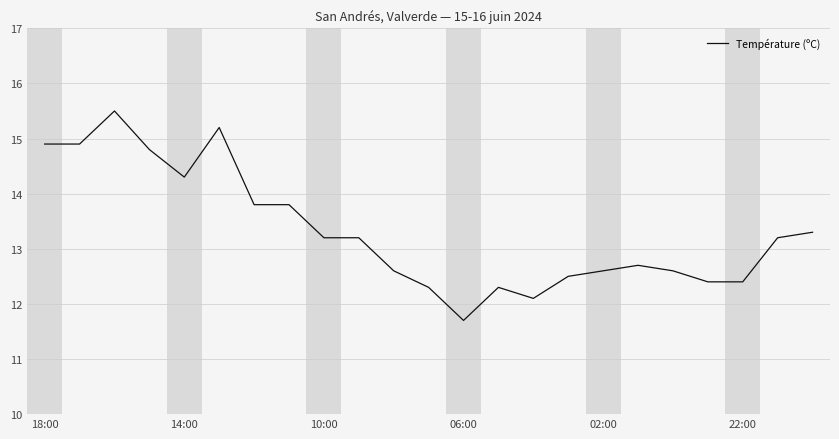

What is the greatest value displayed?

15.5